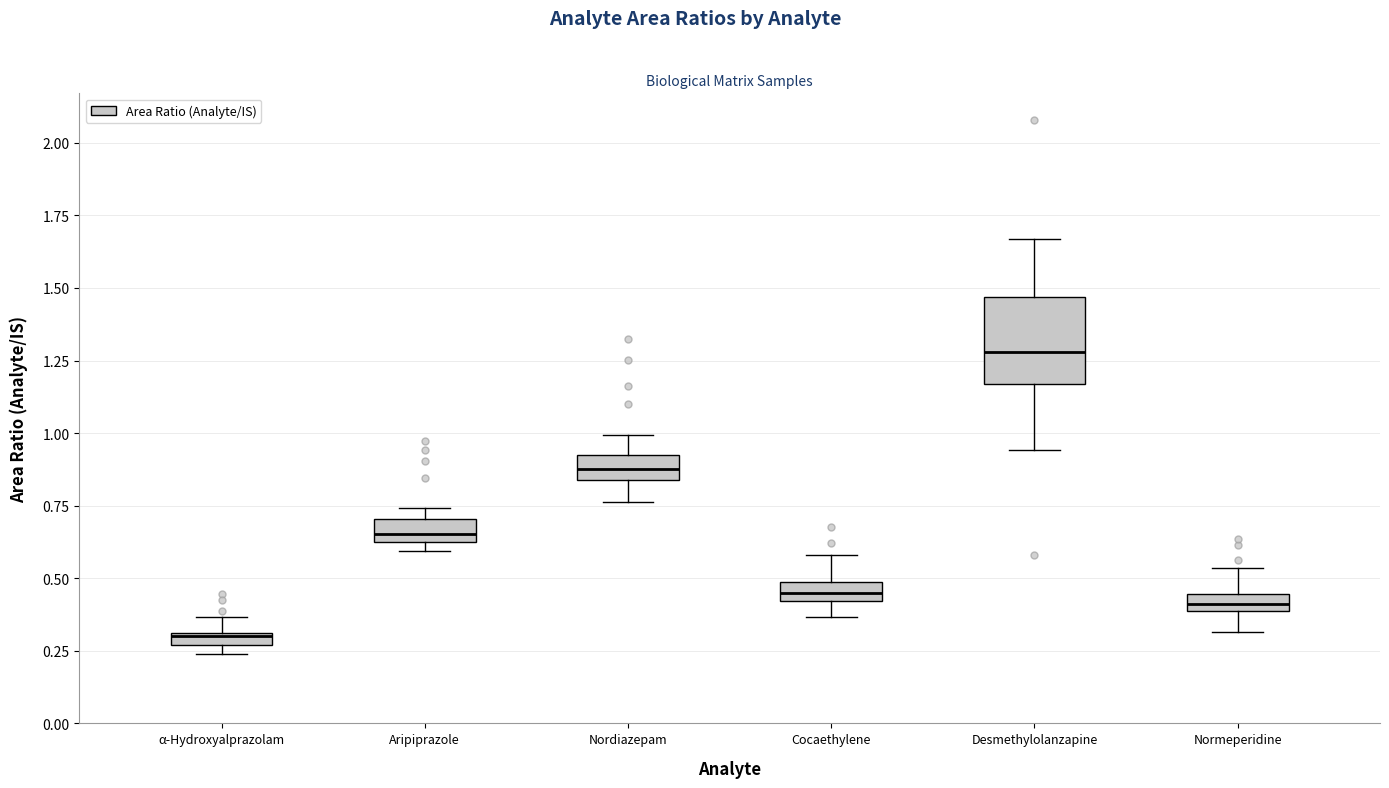

Where does the lower whisker of the box for Nordiazepam end on the y-axis? The values are not printed on the chart, so give them approximately, as read against the axis.

0.75